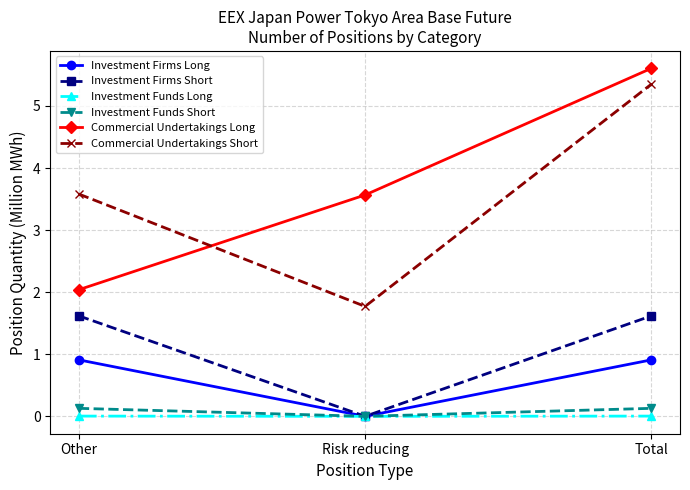

What is the label of the 1st point from the left?

Other